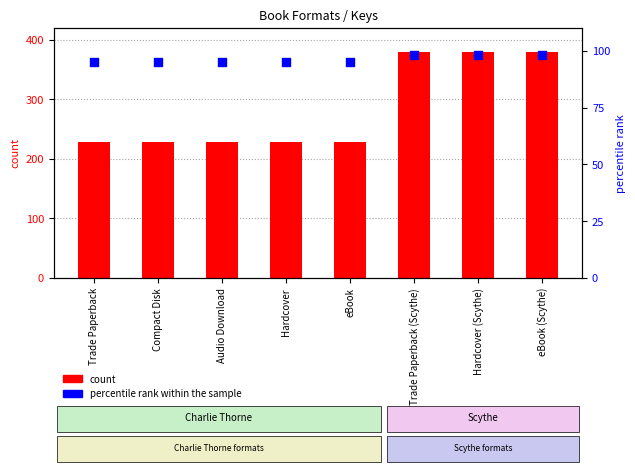

What are all the series names shown in the legend?

count, percentile rank within the sample